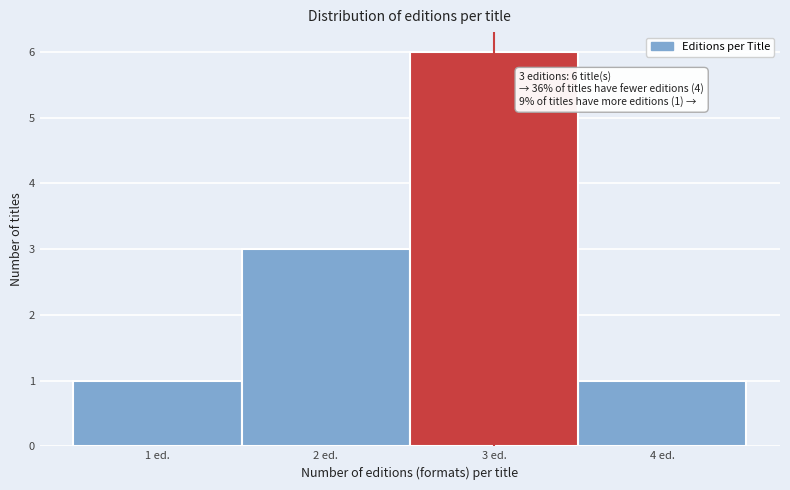

Over which range of the x-axis is the bar tallest?

2.5 to 3.5